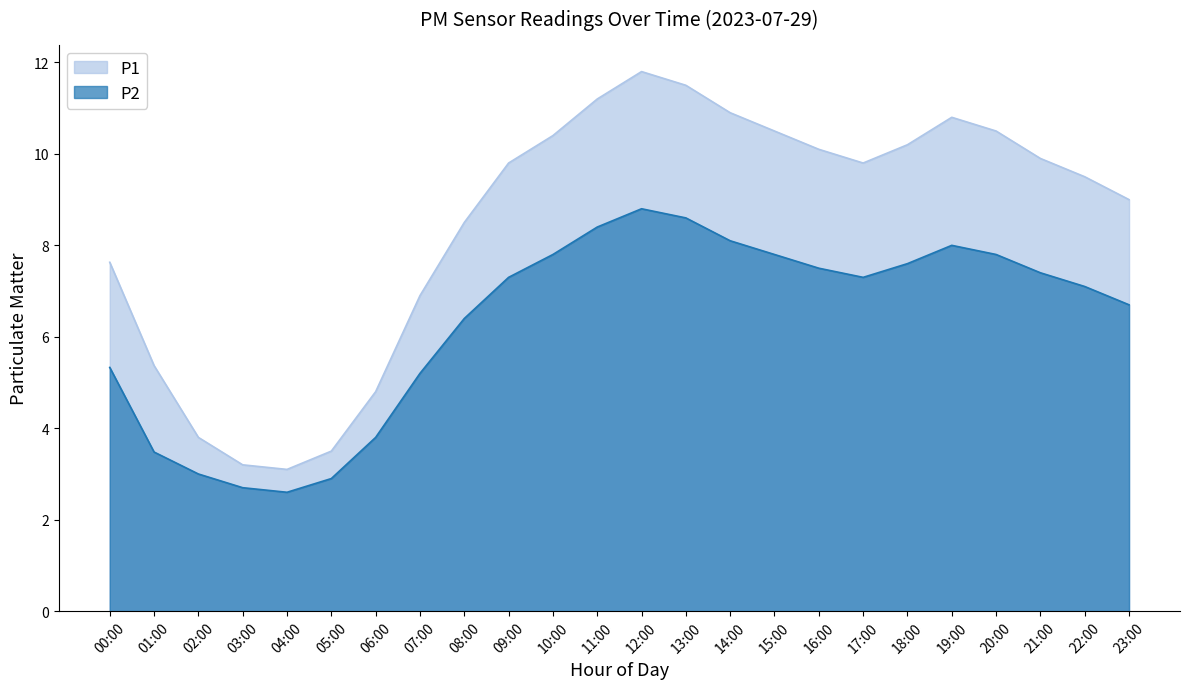

What is the difference between the P2 values at 18:00 and 23:00?

0.9